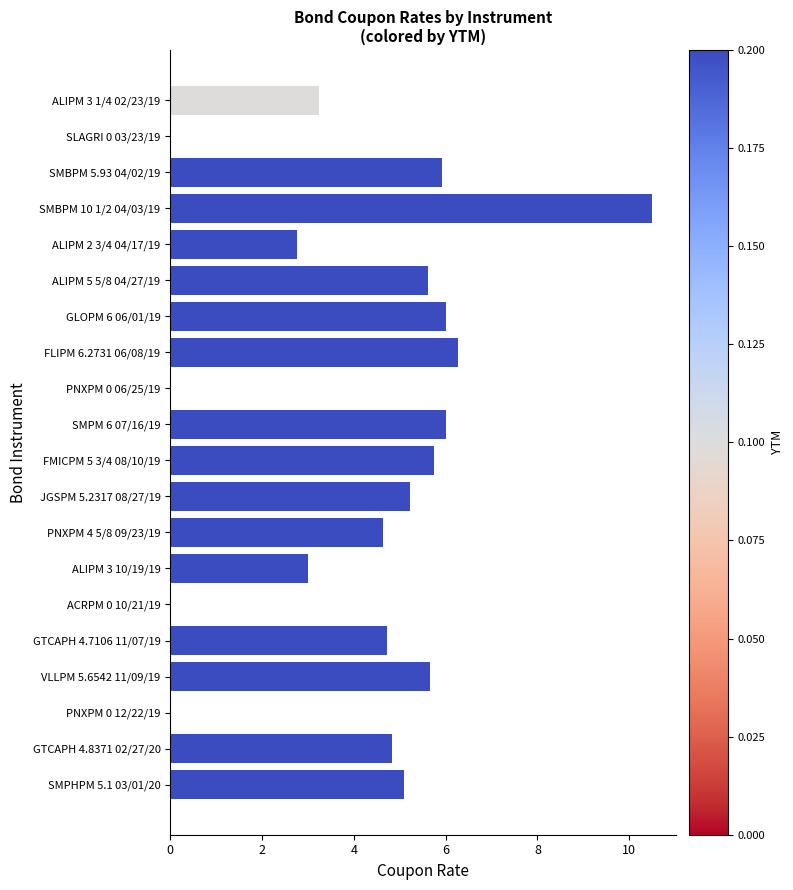

What is the sum of all values?

85.2